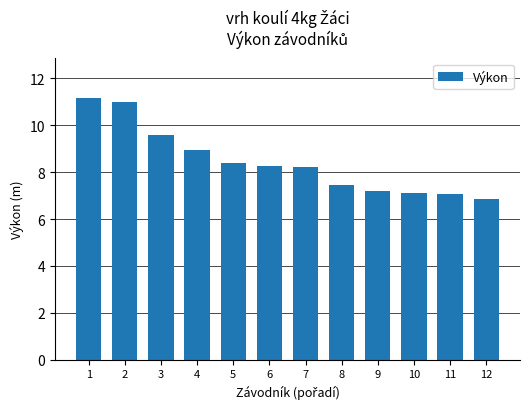

Between 3 and 6, which is larger?

3